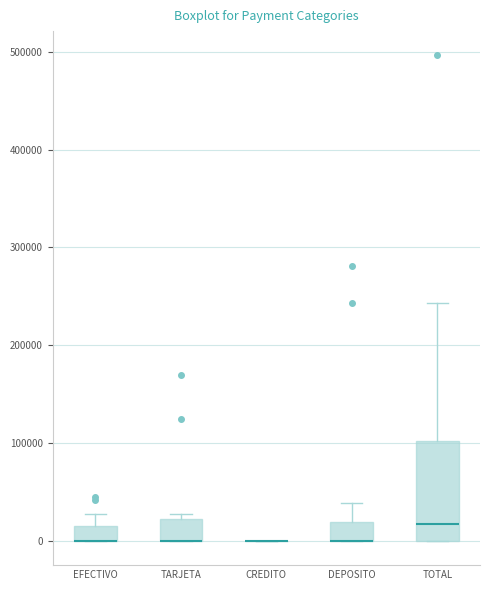

Reading left to right, read every box against the y-axis: the position of its median line, the range the box covers, and the ends of its whiskers. The values are not printed on the chart, so give them approximately, as read against the axis.

EFECTIVO: median 0 (drawn on the box's lower edge), box 0 to 20000, whiskers 0 to 30000
TARJETA: median 0 (drawn on the box's lower edge), box 0 to 20000, whiskers 0 to 30000
CREDITO: box collapsed to a line at 0, whiskers 0 to 0
DEPOSITO: median 0 (drawn on the box's lower edge), box 0 to 20000, whiskers 0 to 40000
TOTAL: median 20000, box 0 to 100000, whiskers 0 to 240000